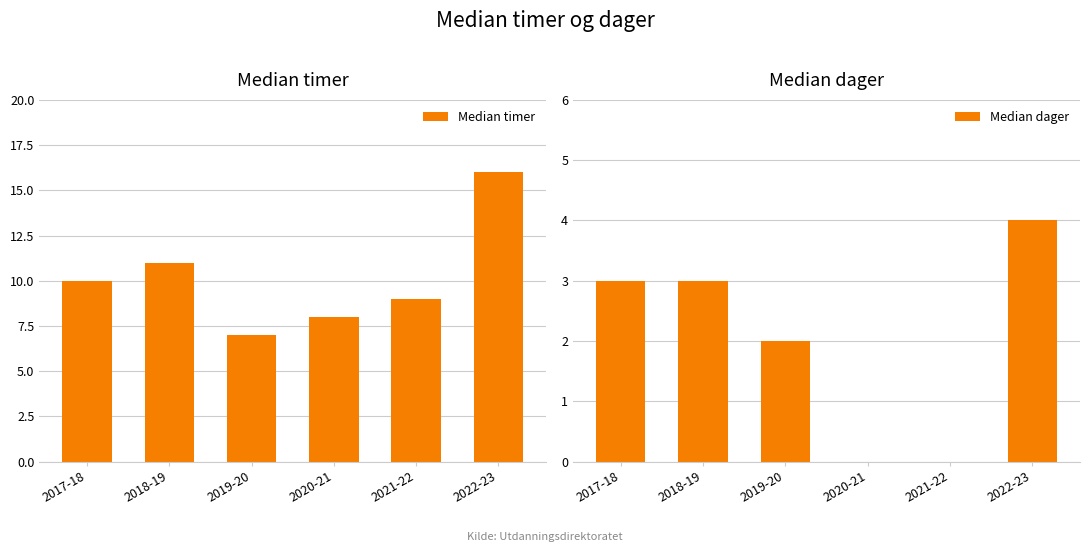

Reading left to right, transcribe all the data shown in this chart.

Median timer: 10	11	7	8	9	16
Median dager: 3	3	2	0	0	4